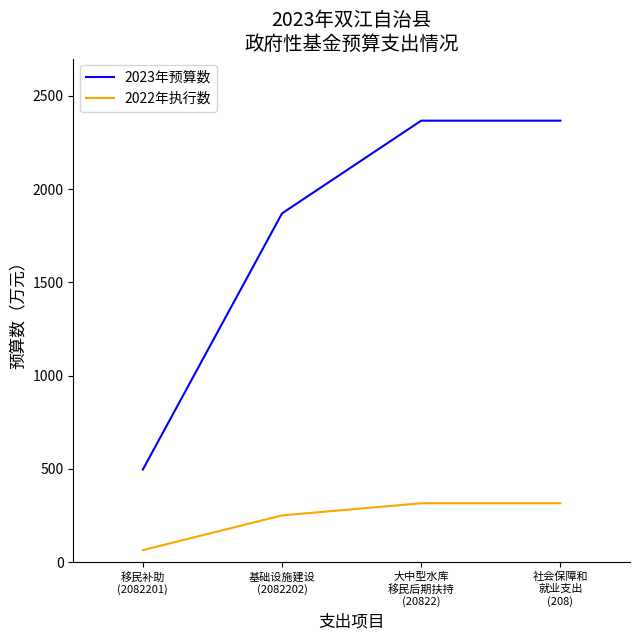

What is the difference between the second highest and second lowest values in the 2023年预算数 series?

497